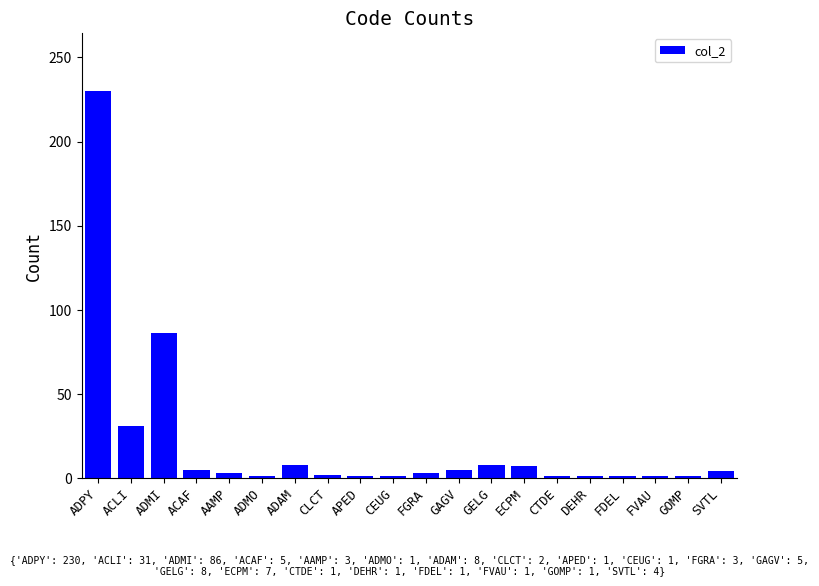

How many categories are shown in the chart?

20